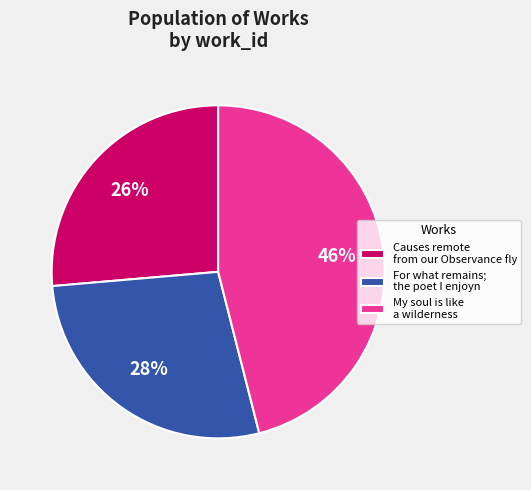

Is the sum of Causes remote from our Observance fly and For what remains; the poet I enjoyn greater than half?

Yes